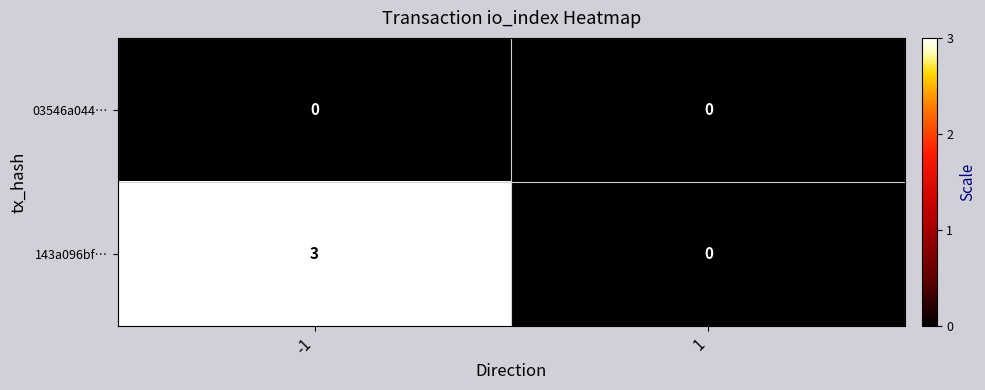

What is the greatest value displayed?

3